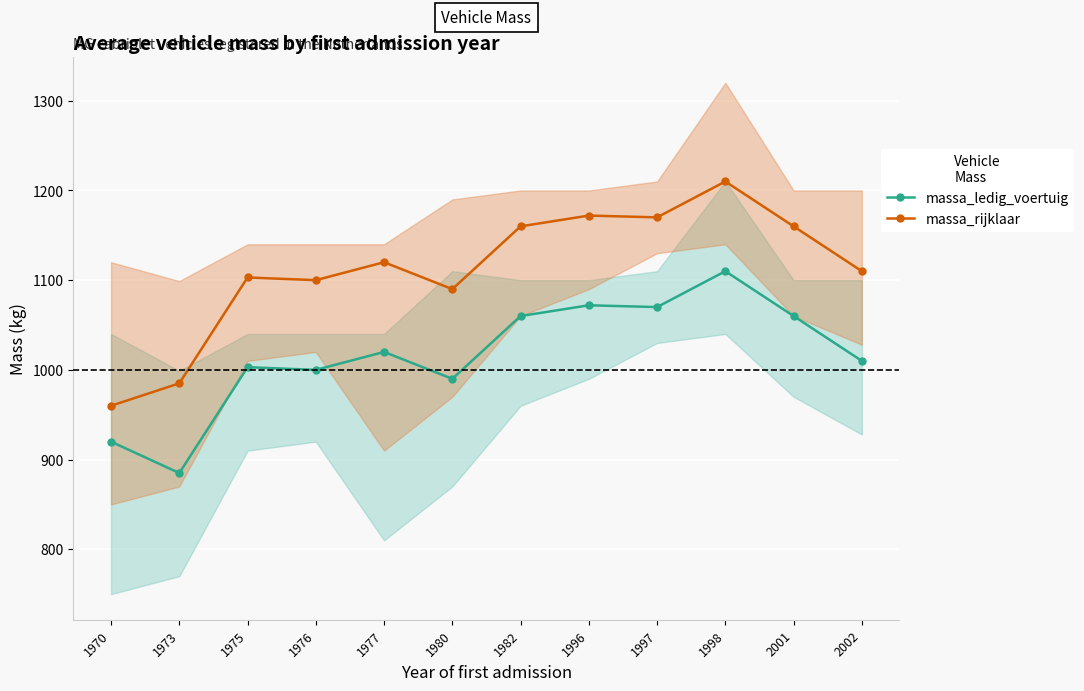

Which series has the widest spread of values?

massa_rijklaar